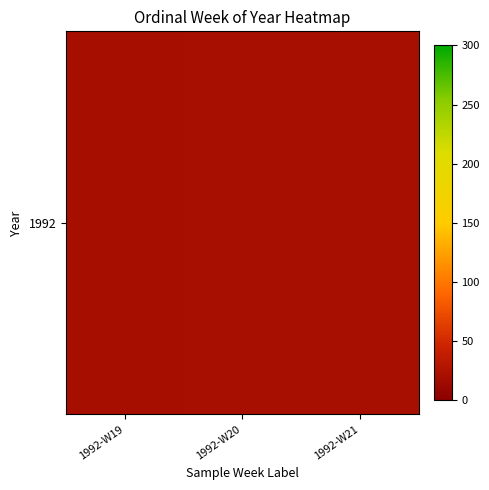

List the labels in order of value, smallest first.

1992-W19, 1992-W20, 1992-W21